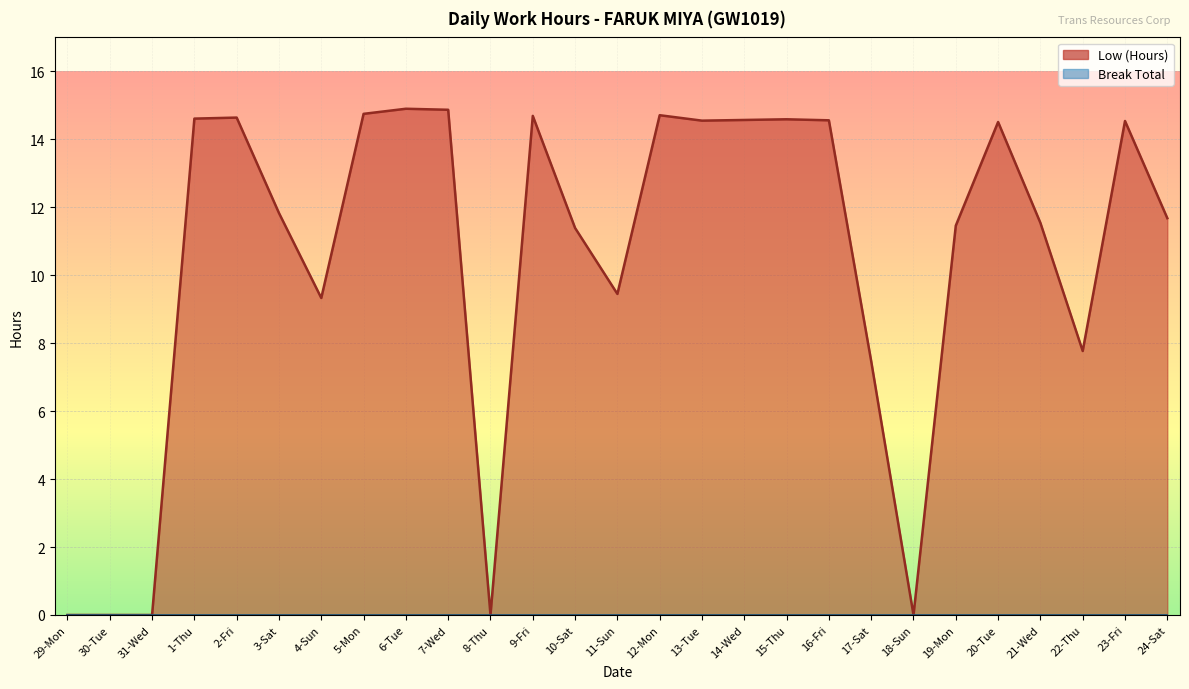

What is the sum of the values at 24-Sat and 6-Tue?

26.6